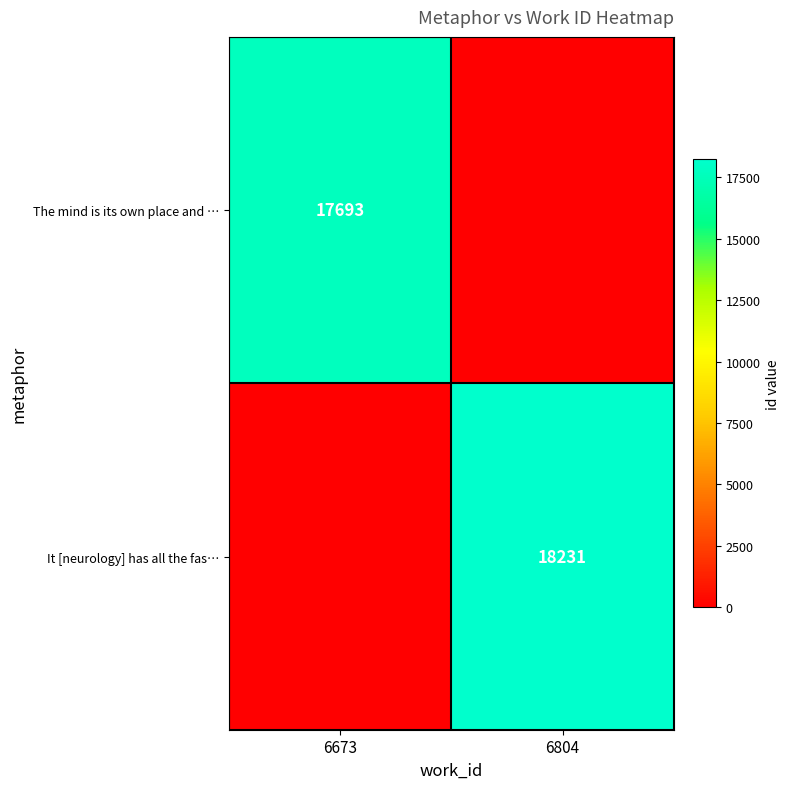

The value of The mind is its own place and … at 6673 is 17693. True or false?

True